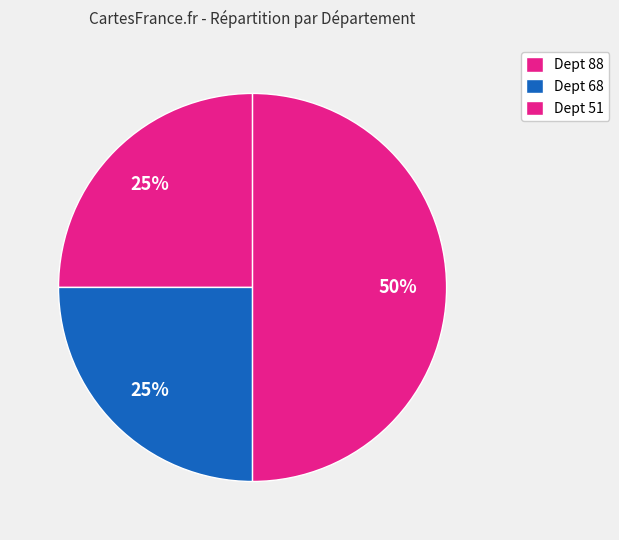

Count the number of slices in the pie.

3